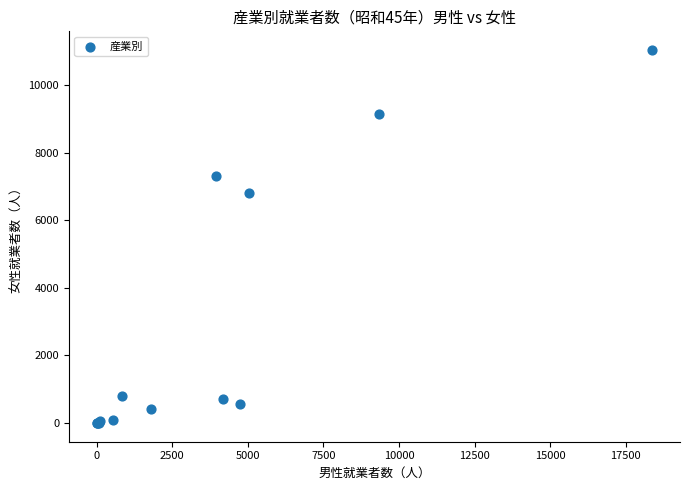

What Y value in the scatter plot is closest to 5517?

6796